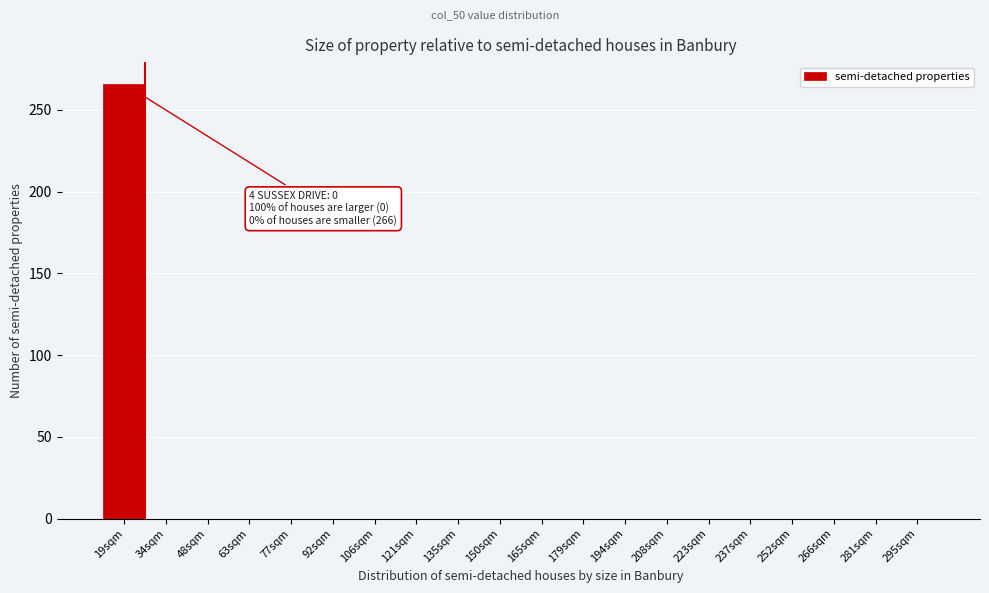

Reading right to left, extract all data points from this chart.

295sqm=0	281sqm=0	266sqm=0	252sqm=0	237sqm=0	223sqm=0	208sqm=0	194sqm=0	179sqm=0	165sqm=0	150sqm=0	135sqm=0	121sqm=0	106sqm=0	92sqm=0	77sqm=0	63sqm=0	48sqm=0	34sqm=0	19sqm=266